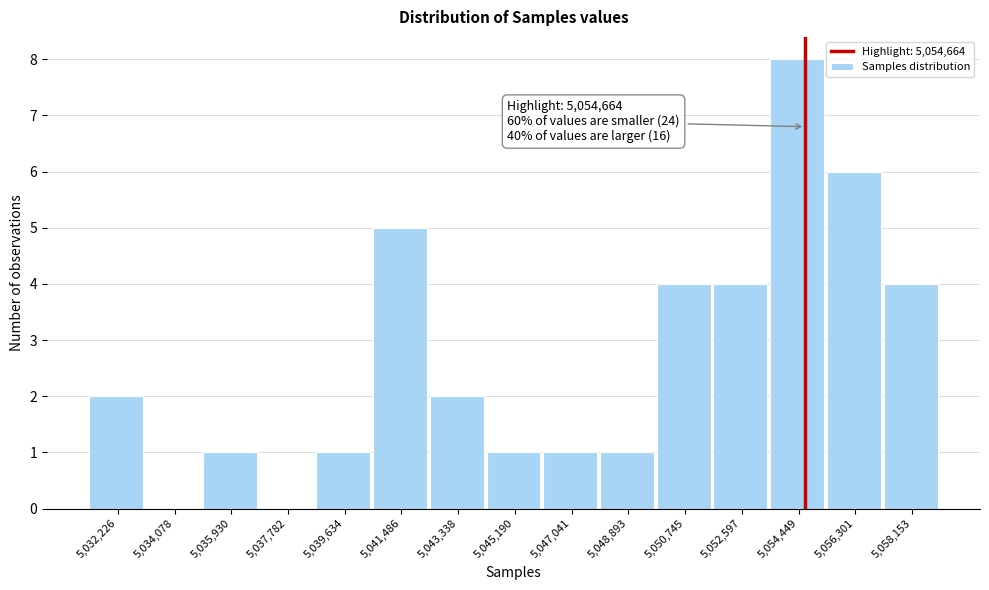

Over which range of the x-axis is the bar tallest?

5053600 to 5055400